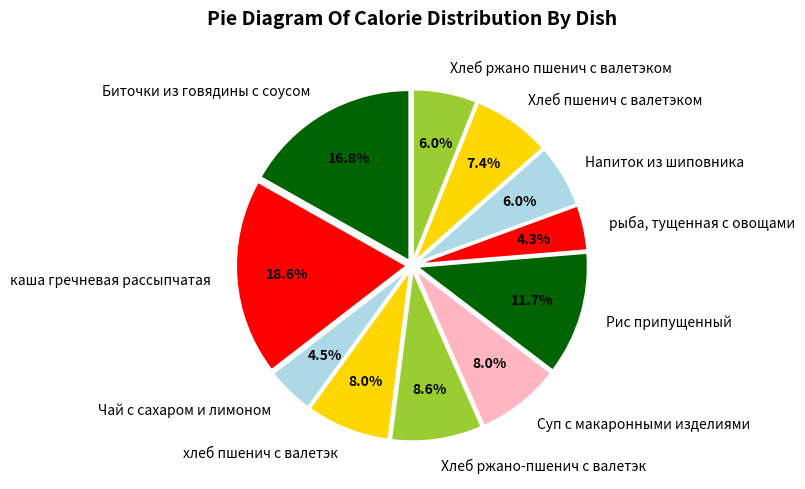

How many segments does this pie chart have?

11